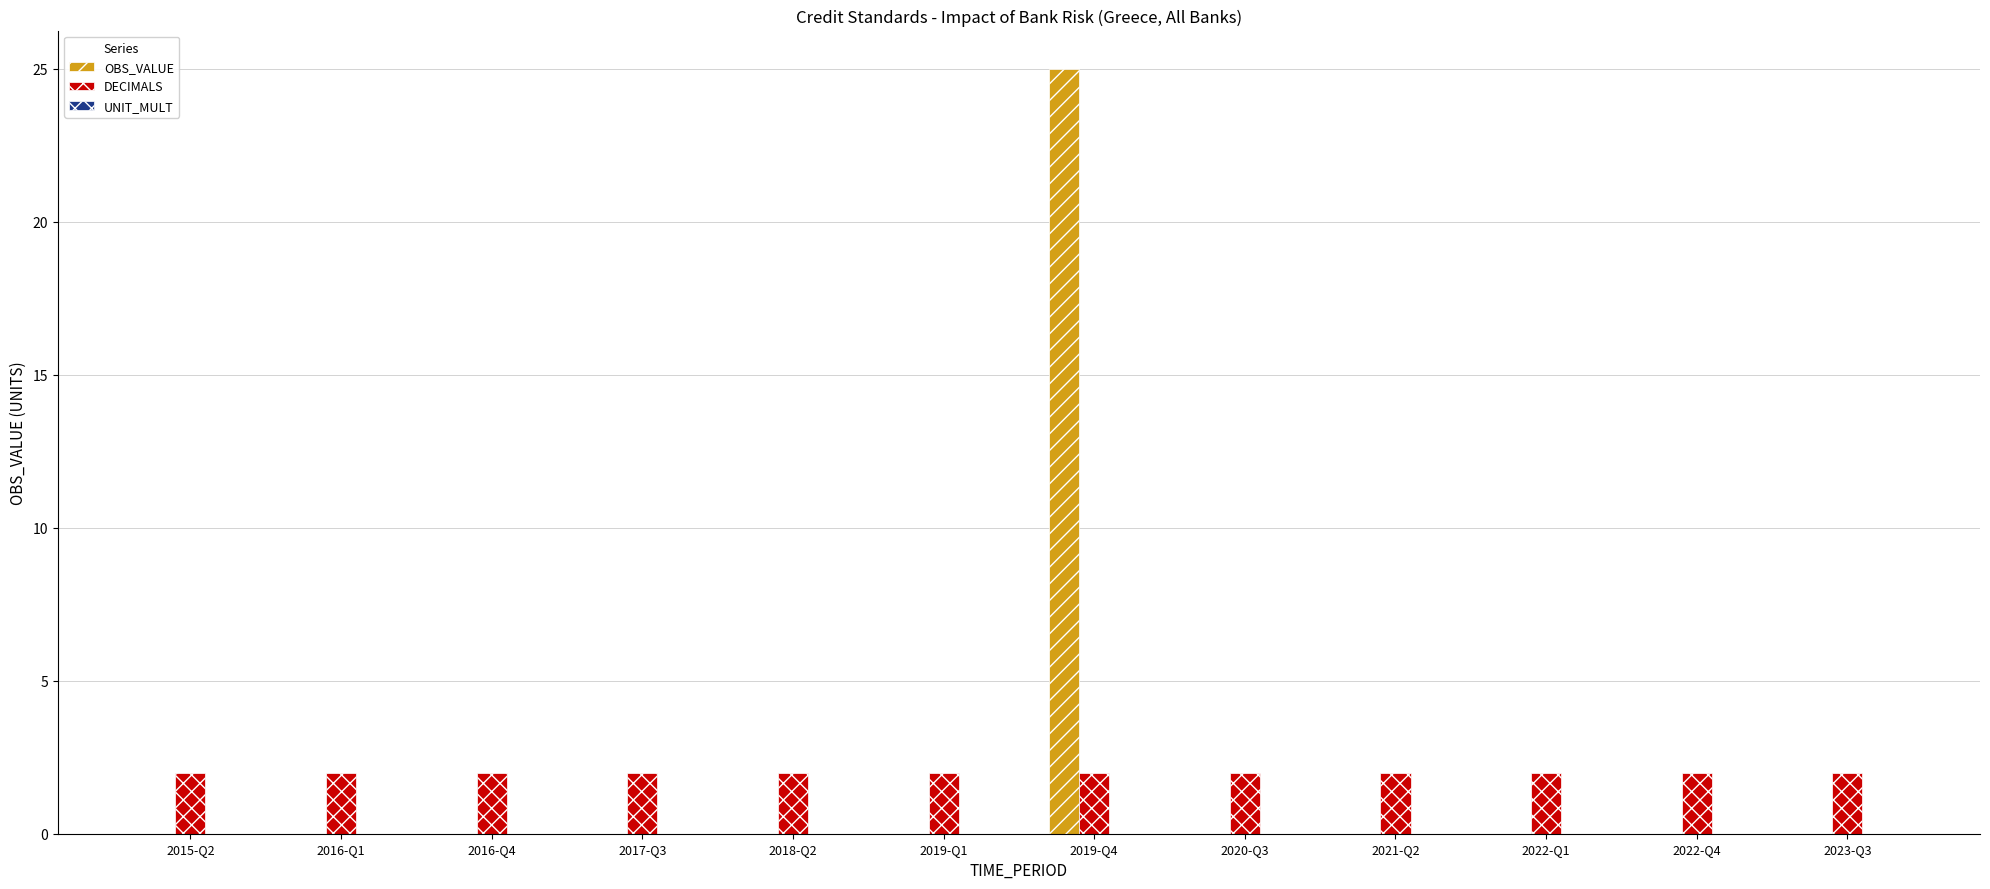

Is the value of OBS_VALUE at 2016-Q4 greater than the value of DECIMALS at 2018-Q2?

No